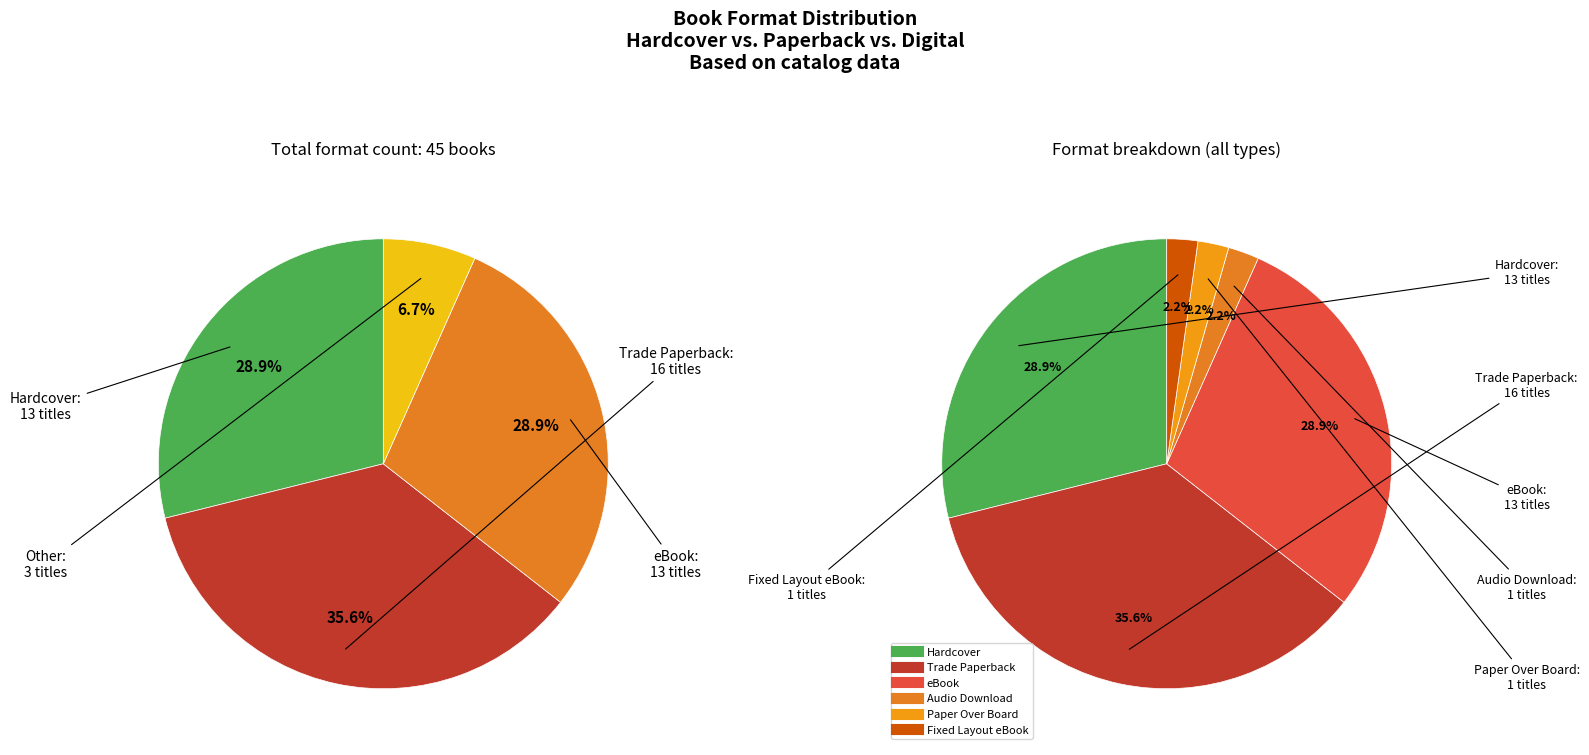

Rank the categories by value from highest to lowest.

Trade Paperback, Hardcover, eBook, Audio Download, Paper Over Board, Fixed Layout eBook